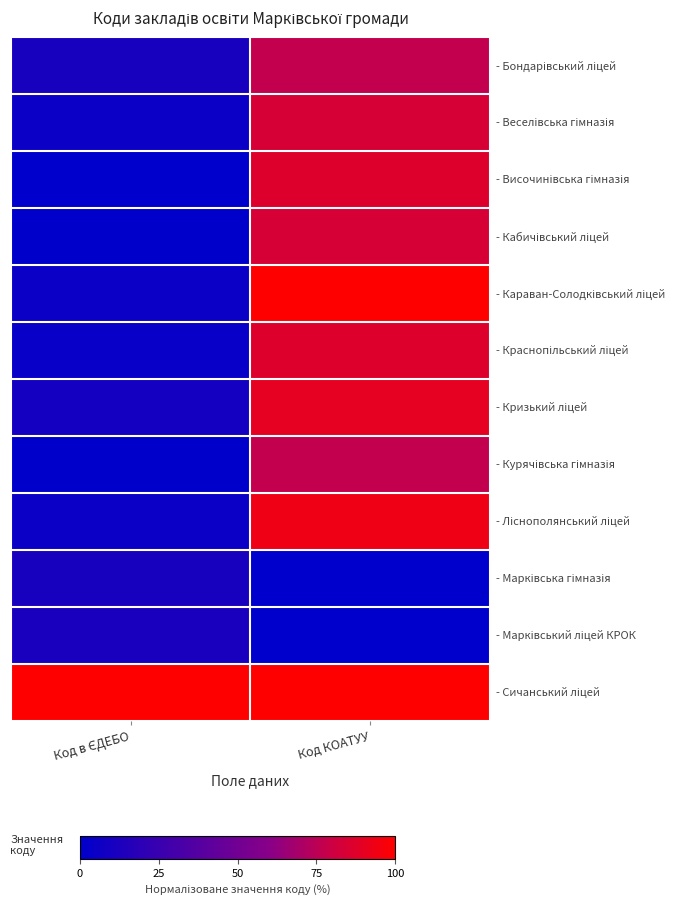

Count the number of data series in this chart.

12